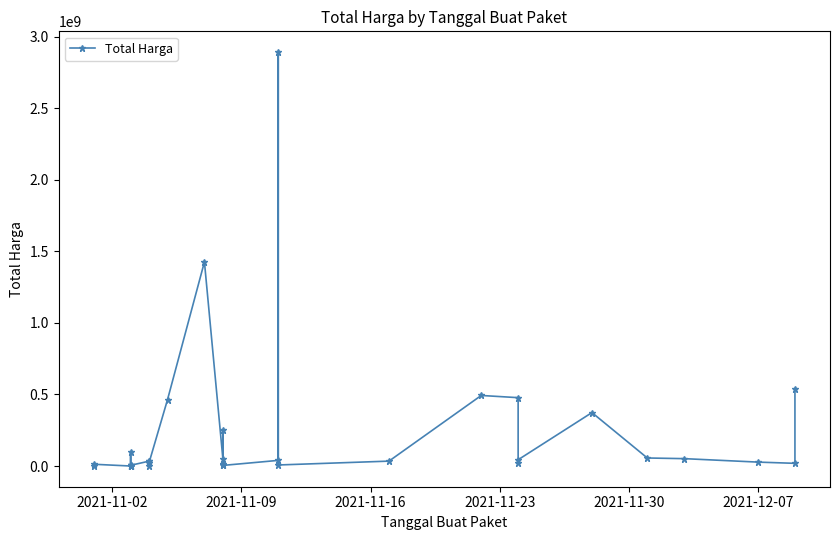

What is the average value?

214814202